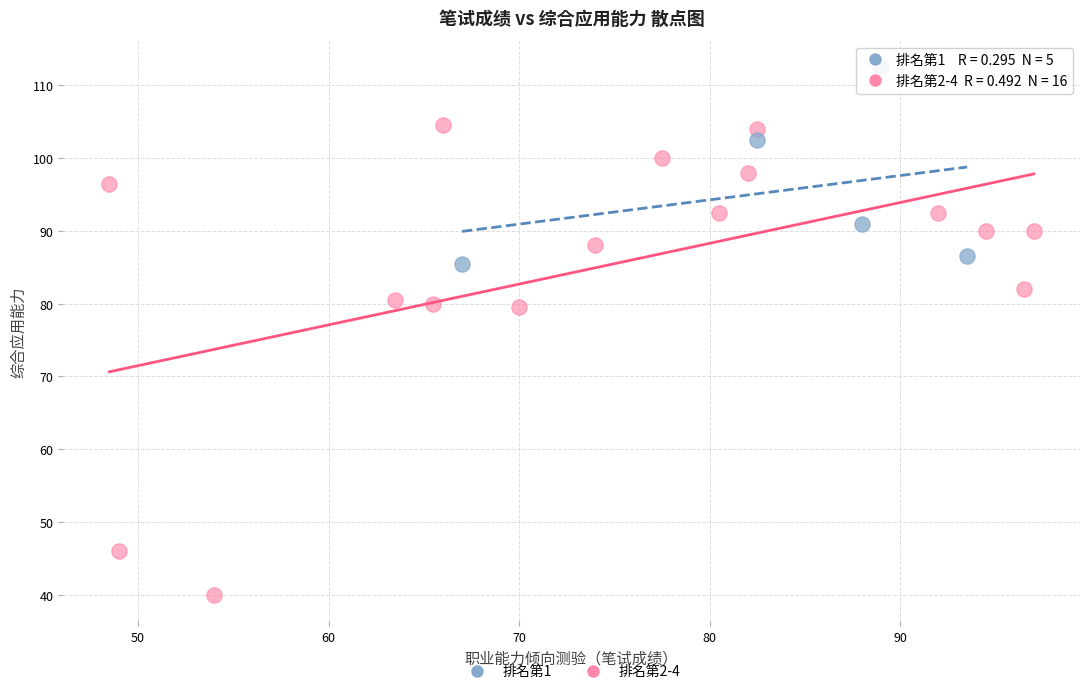

Which series contains the lowest Y value?

排名第2-4